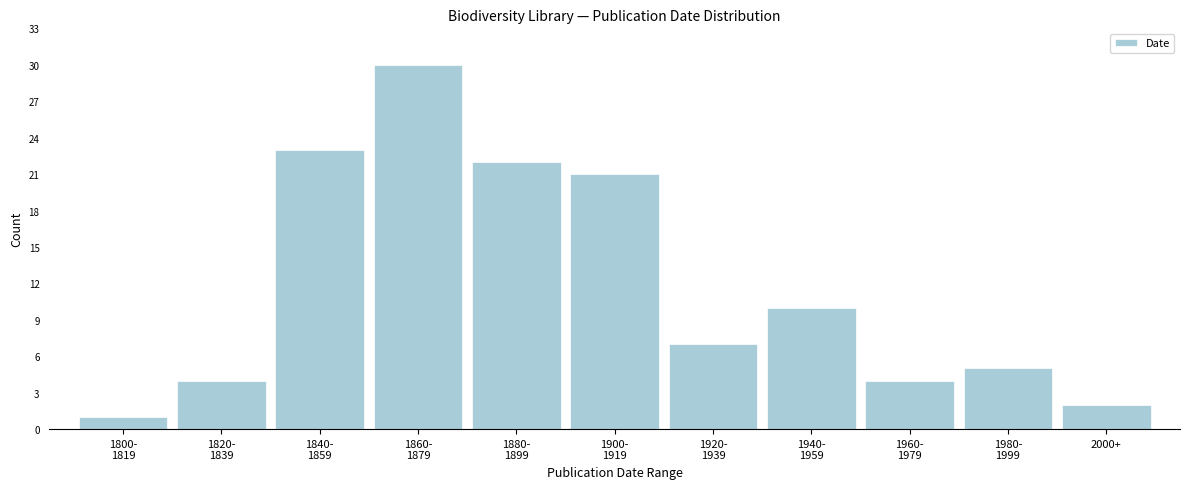

Reading right to left, transcribe all the data shown in this chart.

2	5	4	10	7	21	22	30	23	4	1